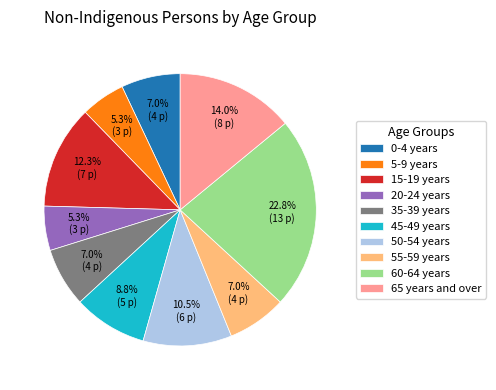

What is the largest slice in the pie chart?

60-64 years